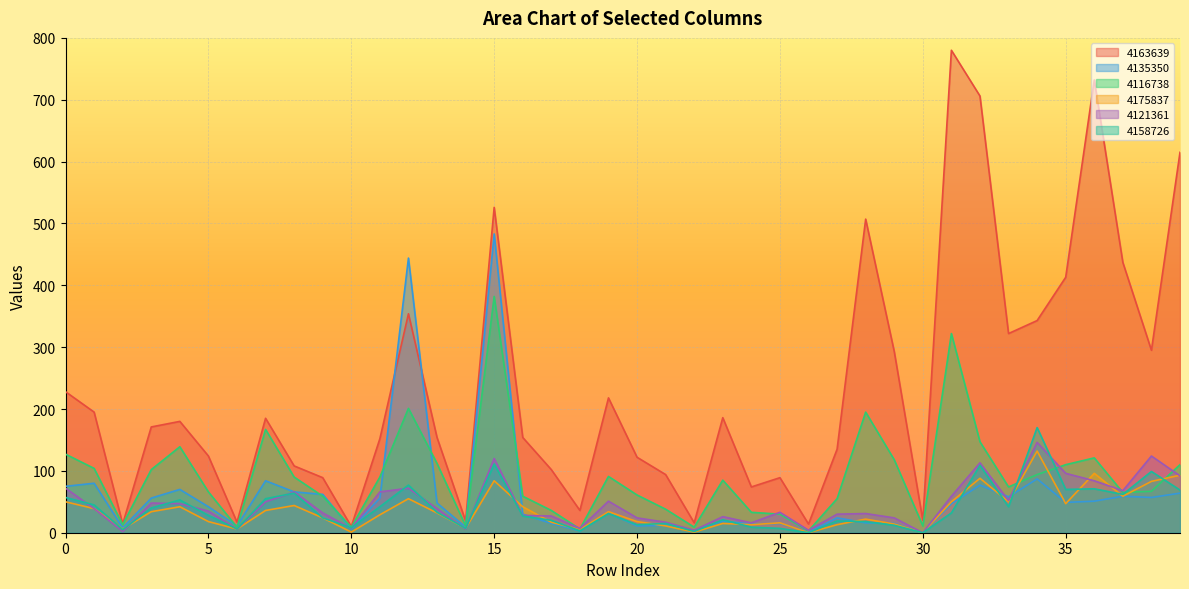

Which series has the largest range (max minus min)?

4163639